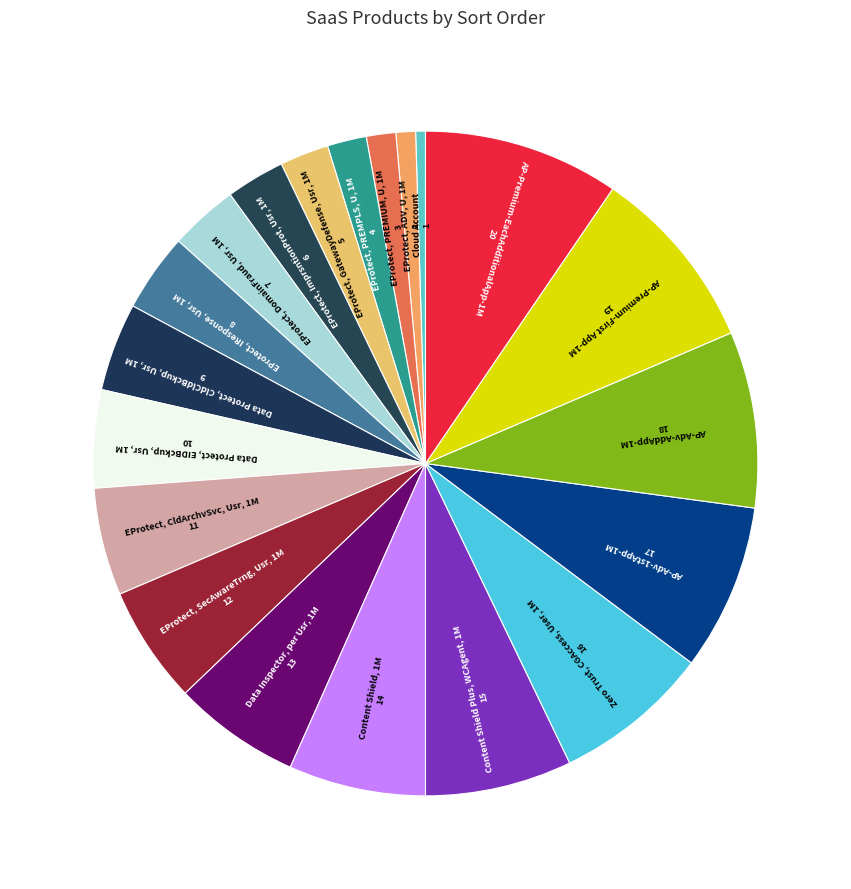

Is there a majority slice in this chart?

No